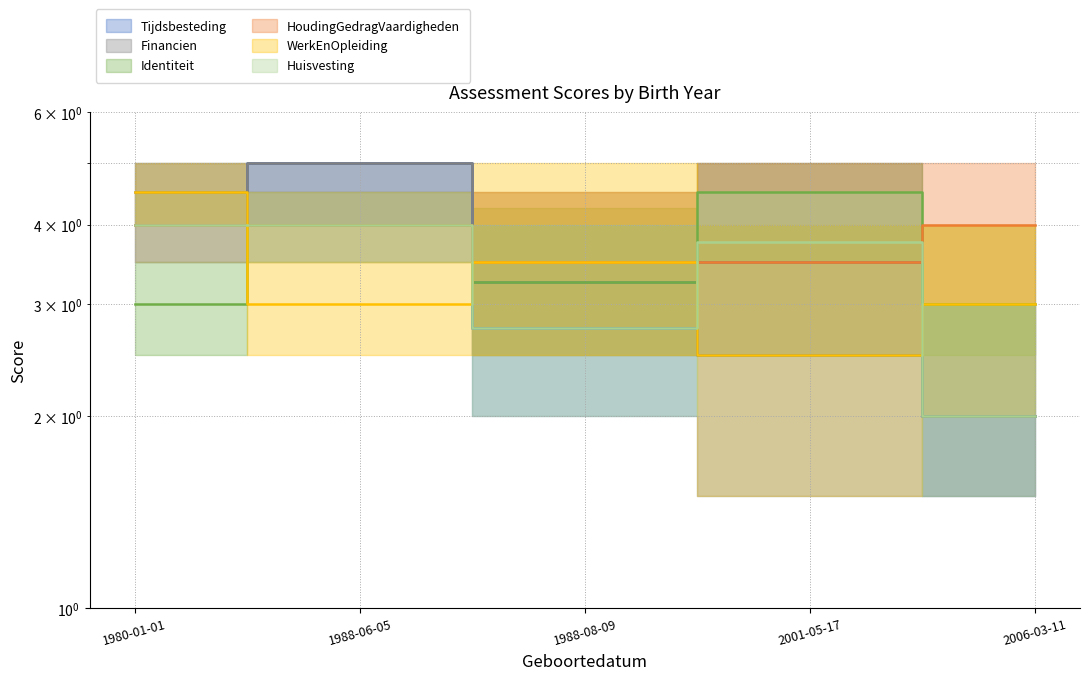

Rank the series at 2001-05-17 from lowest to highest value.

Tijdsbesteding, WerkEnOpleiding, Financien, HoudingGedragVaardigheden, Huisvesting, Identiteit